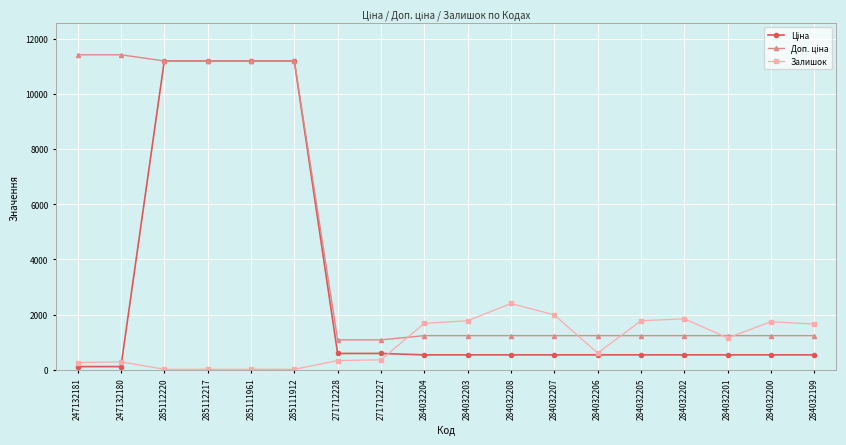

What is the value of the Залишок point at the 18th from the left?

1653.0